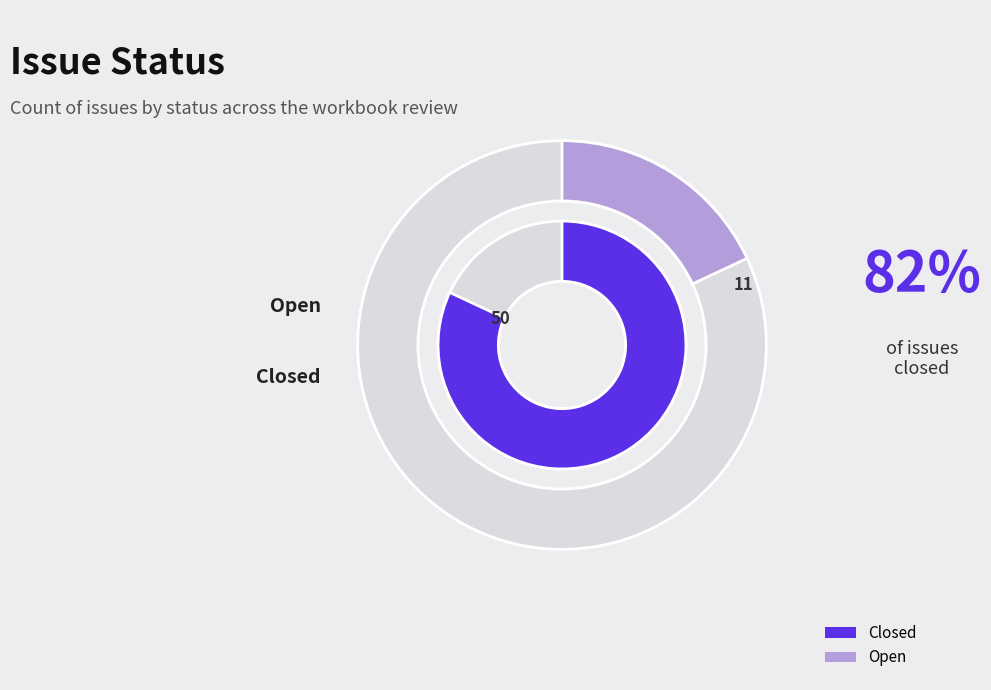

Rank the categories by value from highest to lowest.

Closed, Open